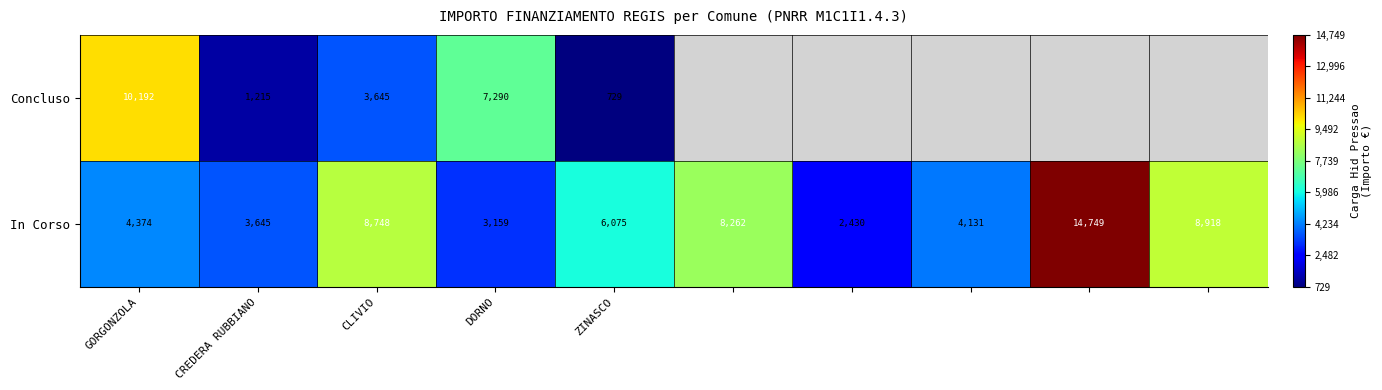

Between GORGONZOLA and DORNO, which is larger?

GORGONZOLA